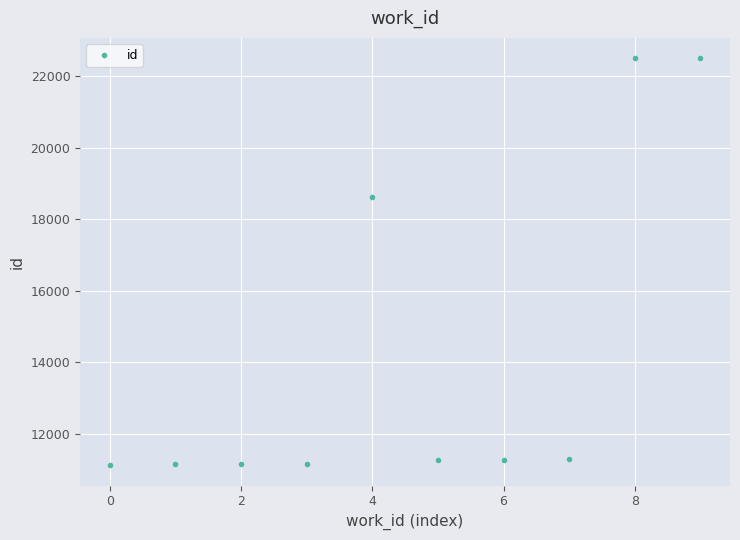

What is the value of the 4th point from the left?

11151